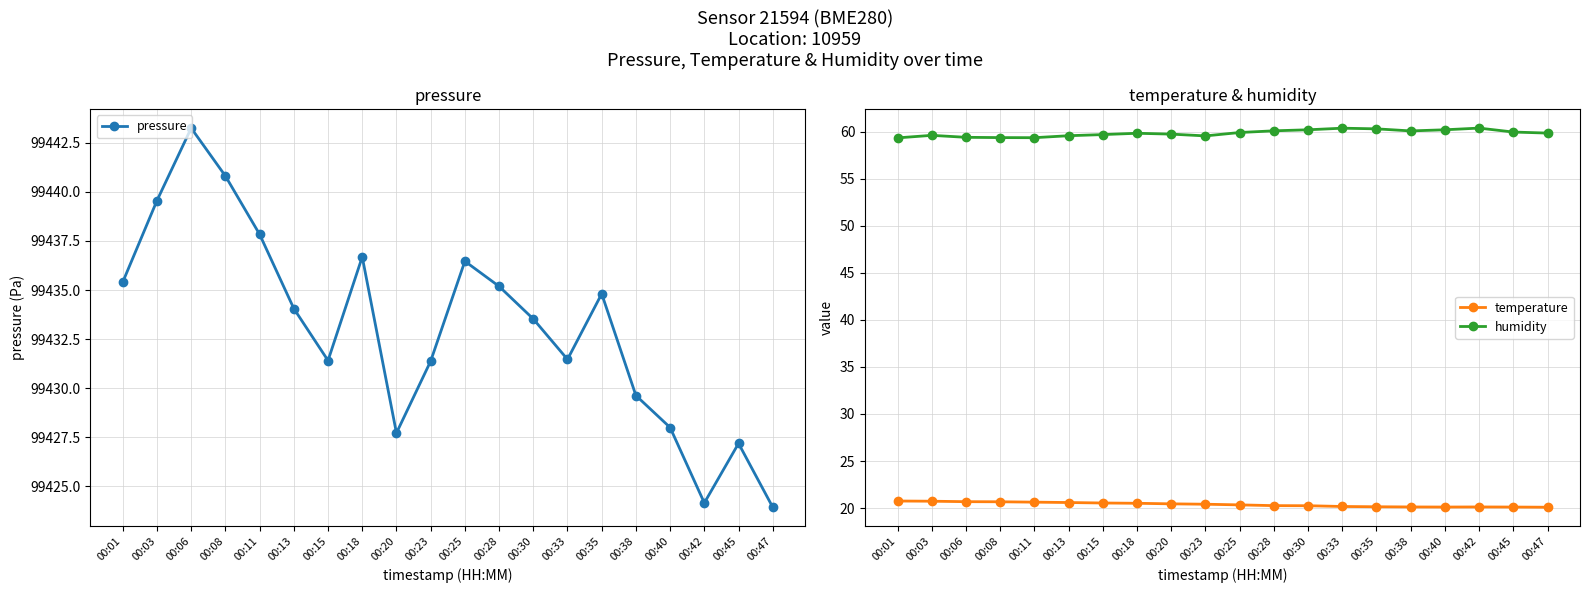

At how many categories does at least one series exceed 57608?

20